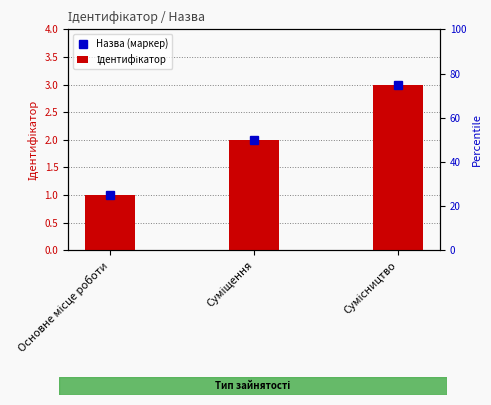

Does the chart contain any negative values?

No